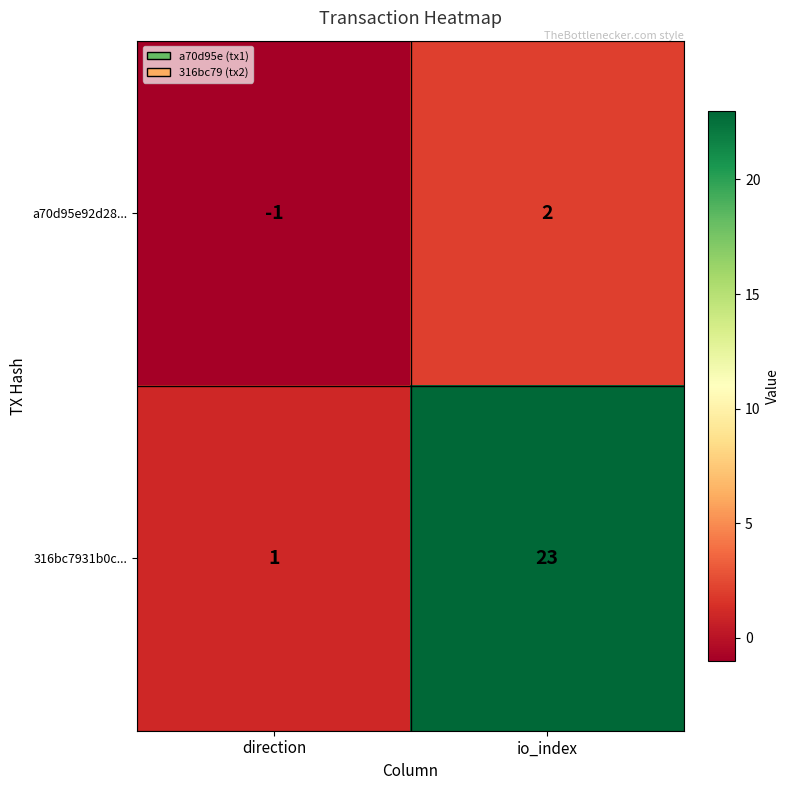

Is it true that a70d95e92d28... equals -1 at direction?

True